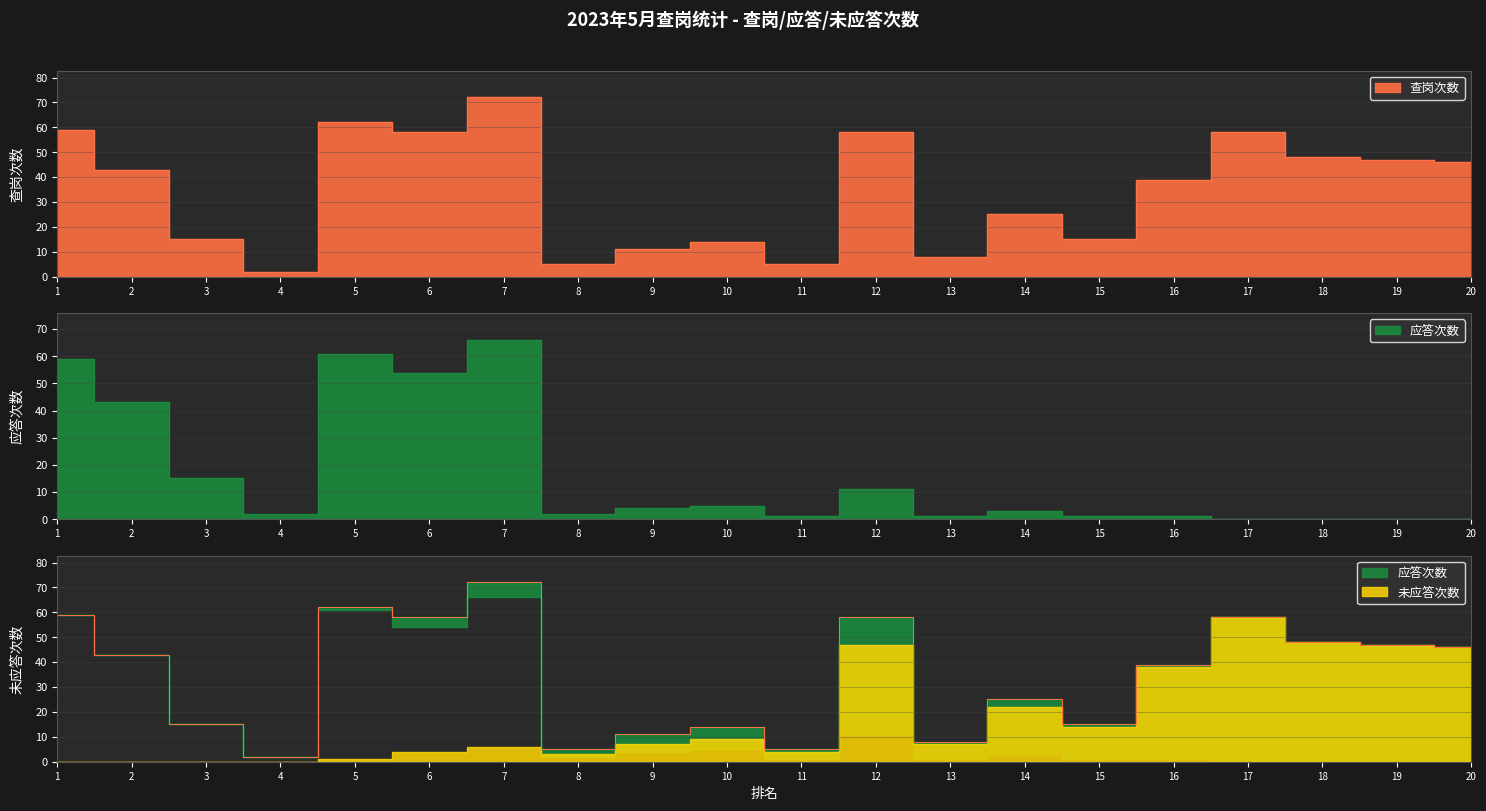

How many data points in 查岗次数 are less than 43?

10